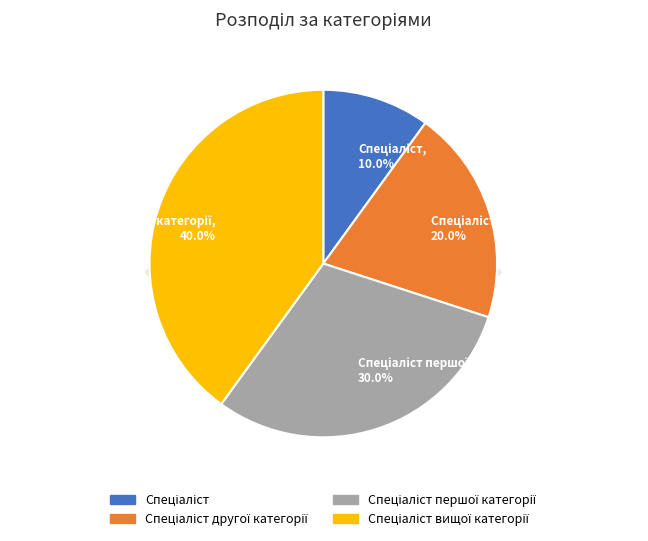

Which slice is the largest?

Спеціаліст вищої категорії